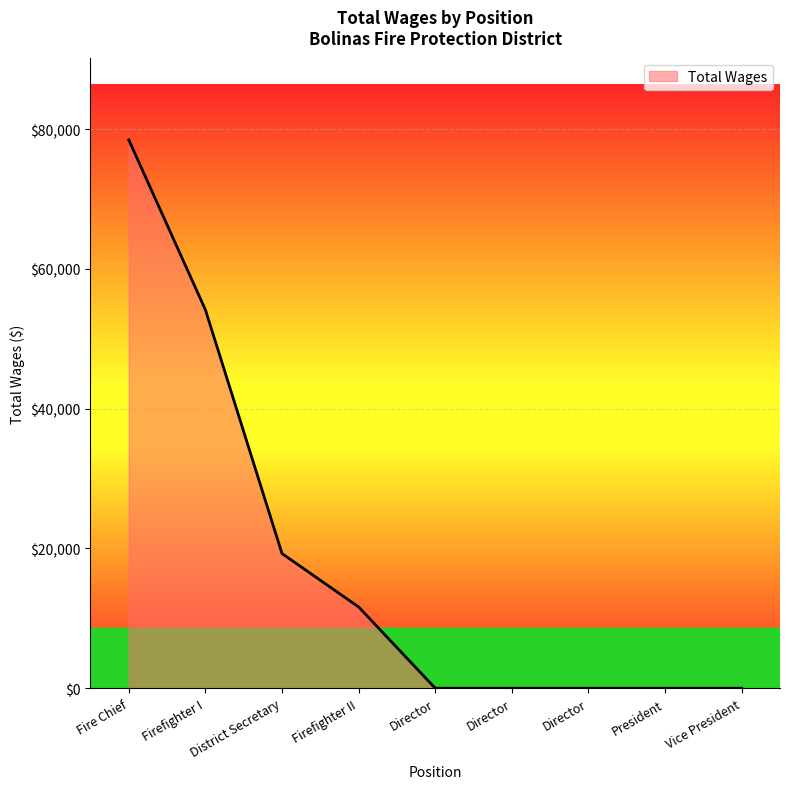

The value at Director is 0. True or false?

True